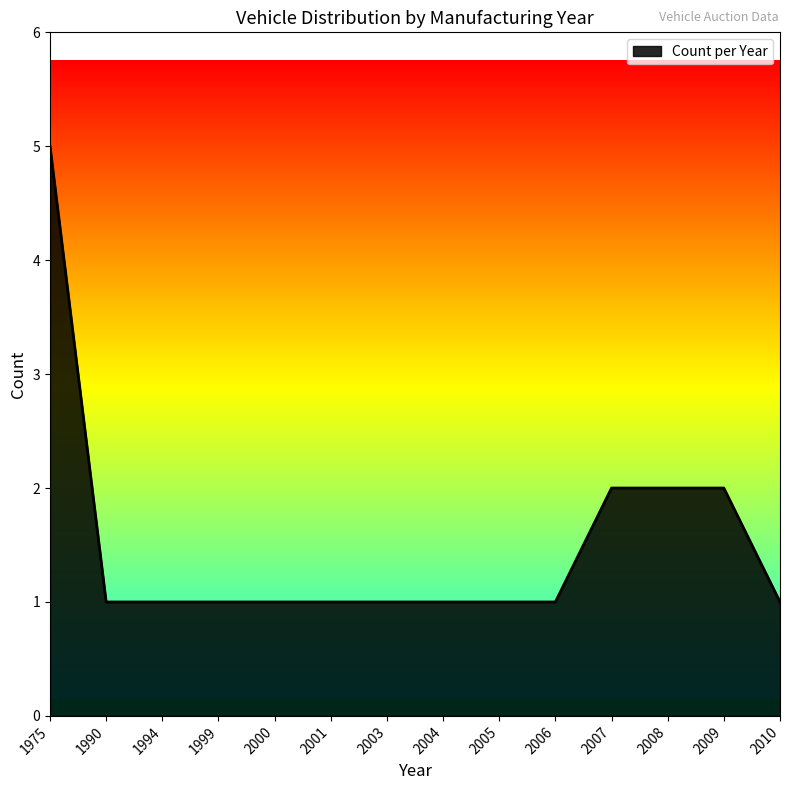

The chart shows a value of 3 at 1975. True or false?

False